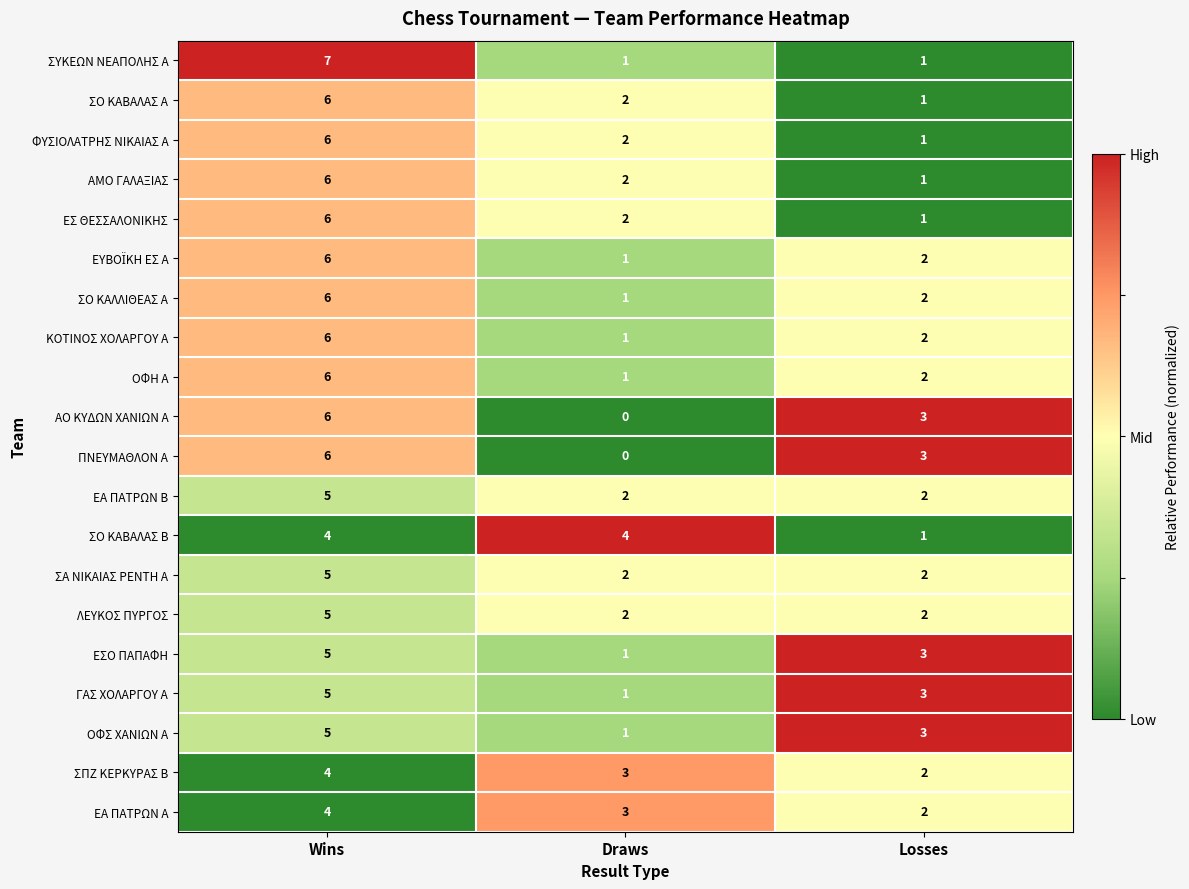

True or false: ΠΝΕΥΜΑΘΛΟΝ Α has a value of 5 at Losses.

False